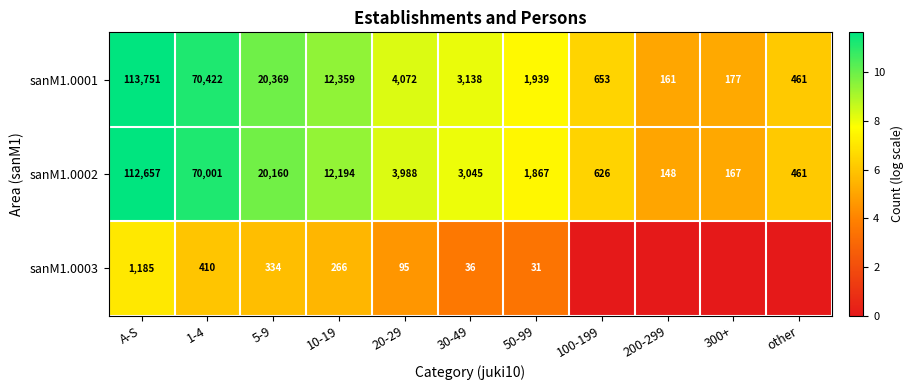

Where is sanM1.0001 nearest to the value 56956?

1-4